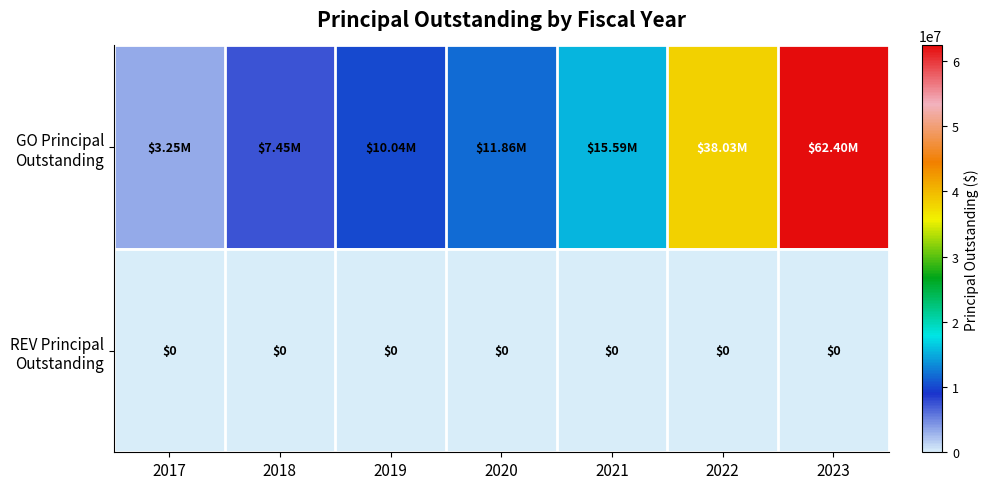

Where is GO Principal Outstanding nearest to the value 32822500?

2022